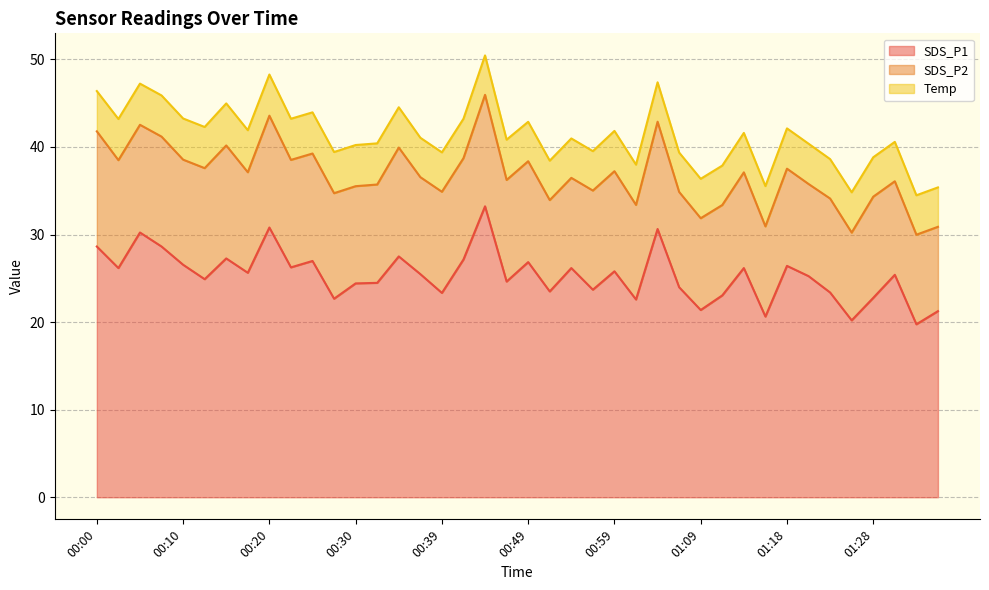

The SDS_P1 series shows 16.6 at 00:00. True or false?

False